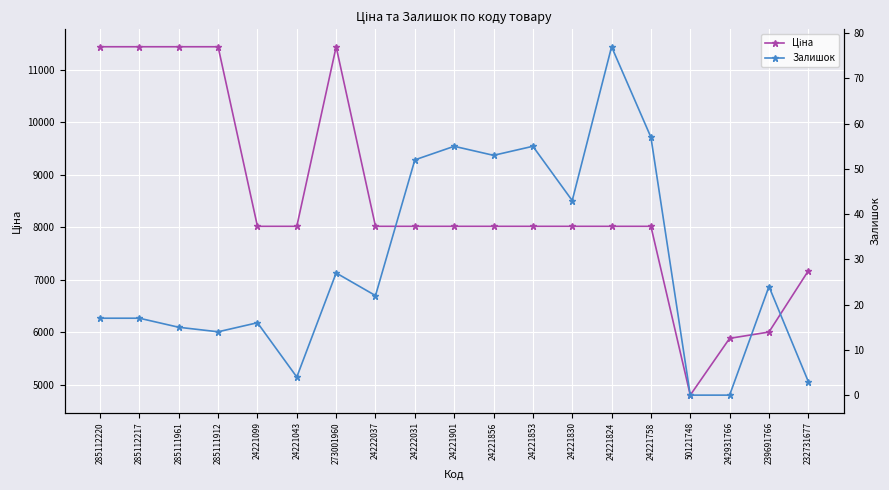

True or false: Залишок and Ціна intersect in this chart.

False